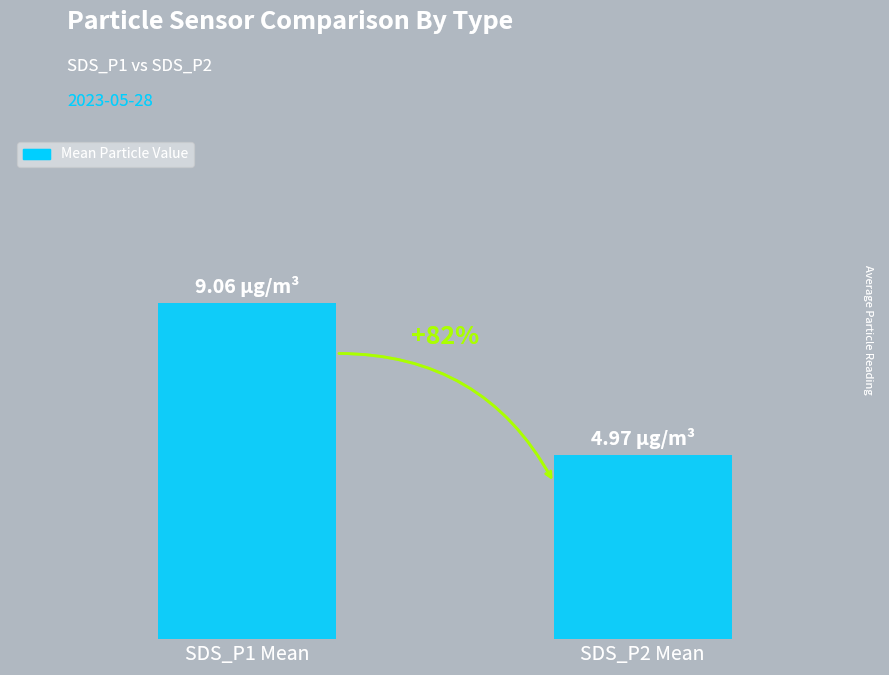

The chart shows a value of 5.0 at SDS_P2 Mean. True or false?

True